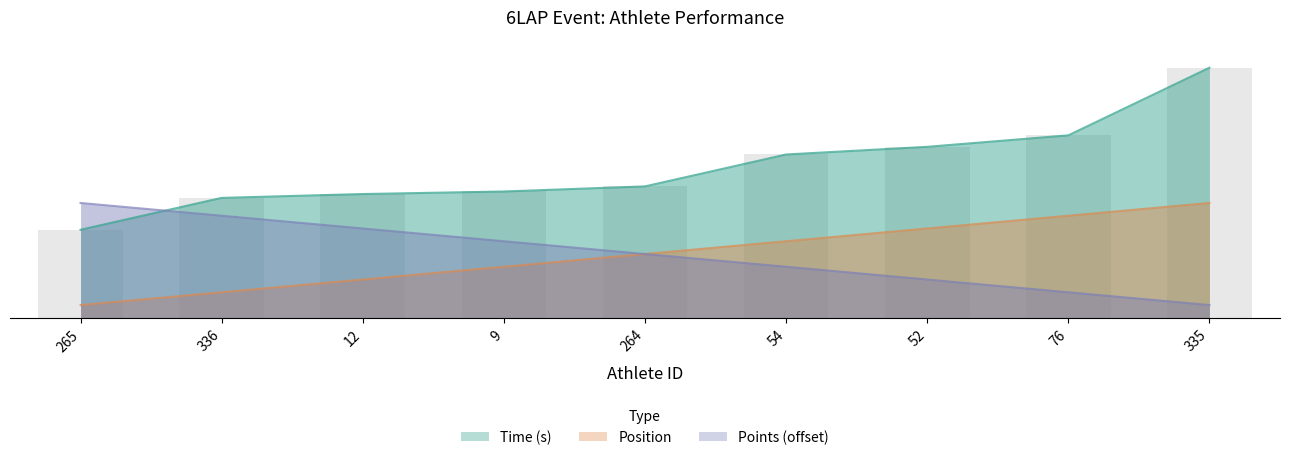

Between 265 and 335, which series saw the biggest shift?

Time (s)